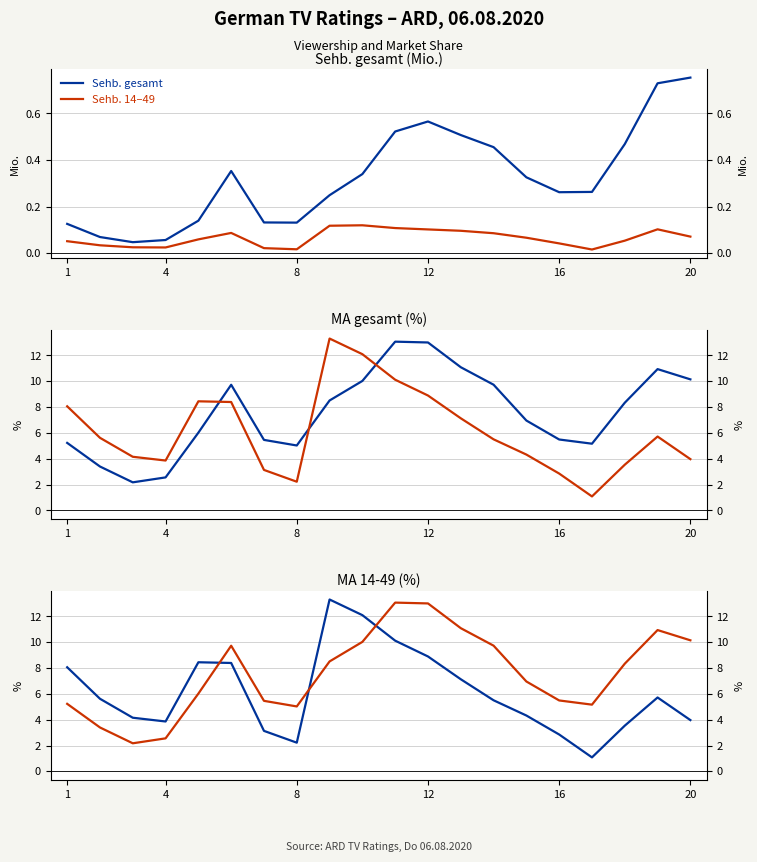

What is the average value of the Sehb. 14–49 series?

0.1